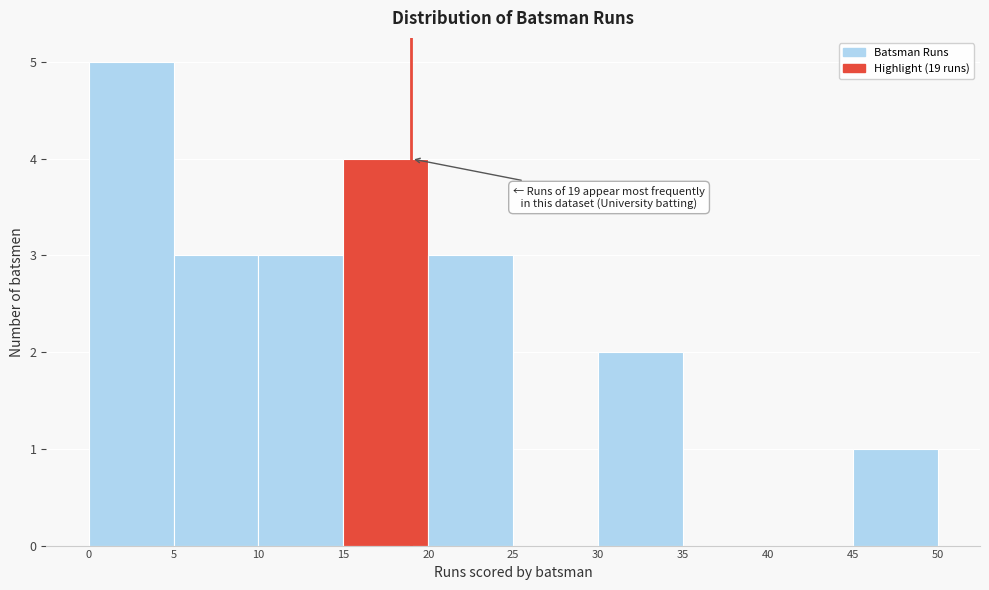

Which range on the x-axis has the tallest bar?

0 to 5